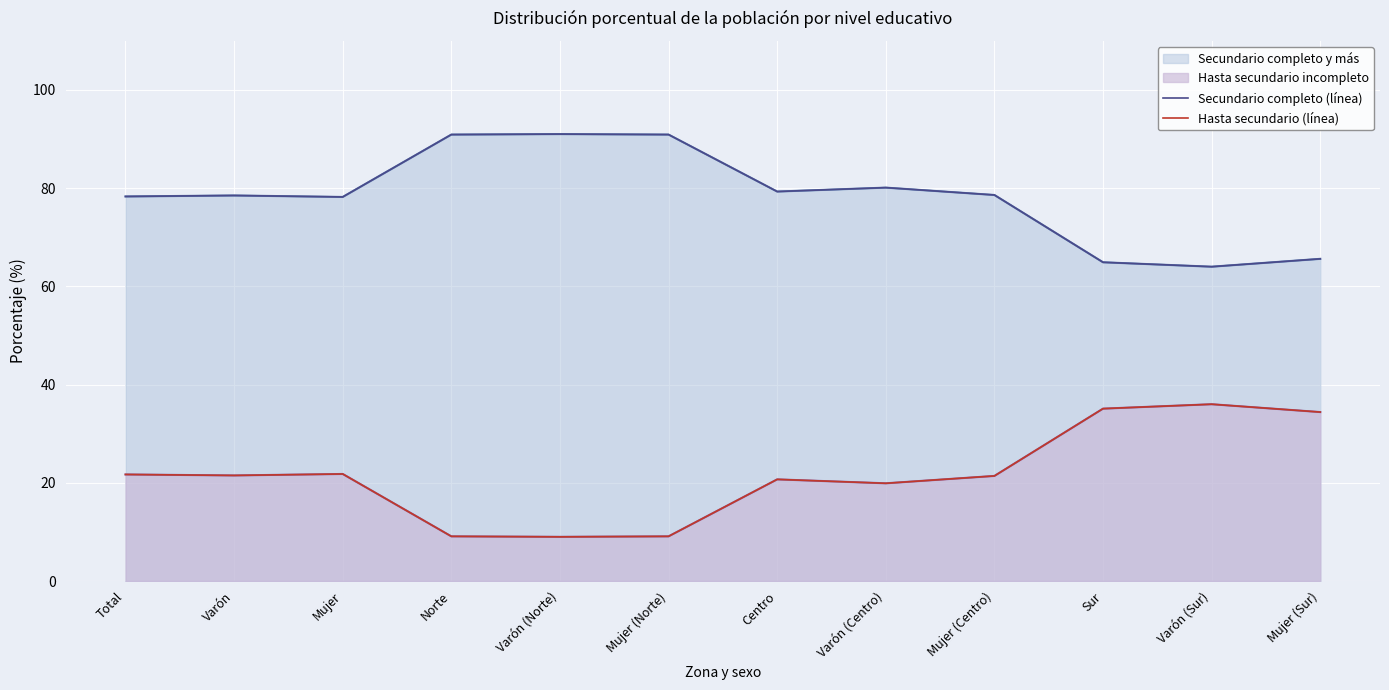

Where does the Hasta secundario (línea) series first go above 21?

Total